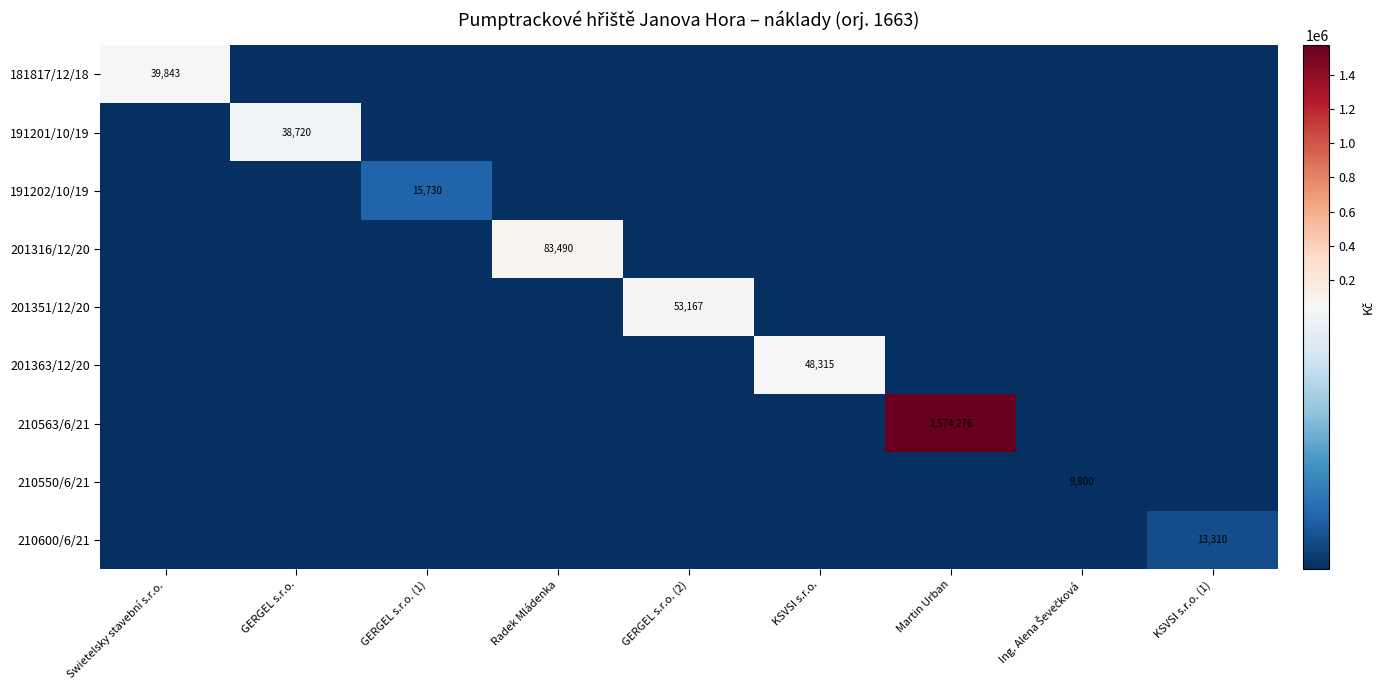

Which series has the largest total across all categories?

210563/6/21